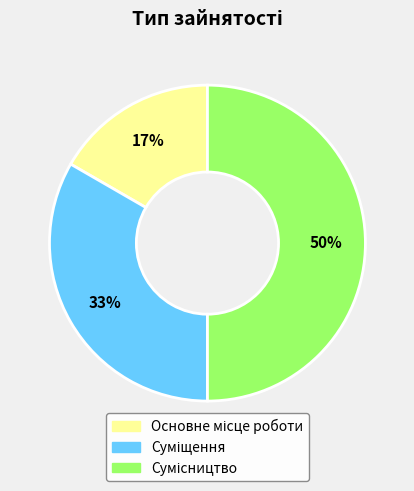

Count the number of slices in the pie.

3